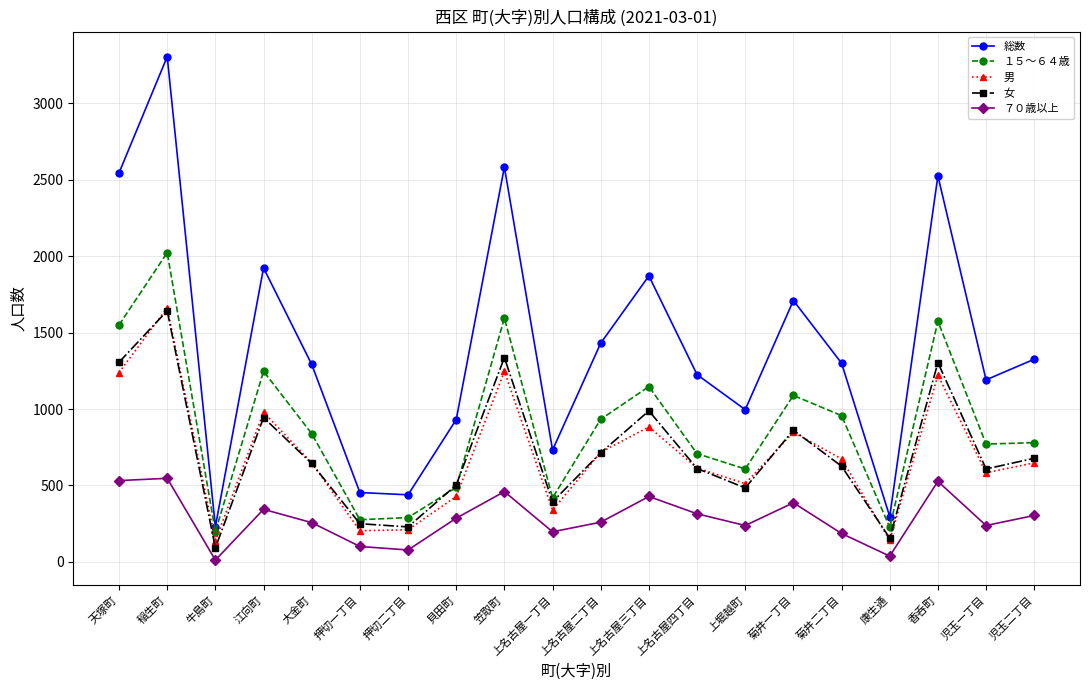

True or false: 男 and 総数 cross at least once.

False